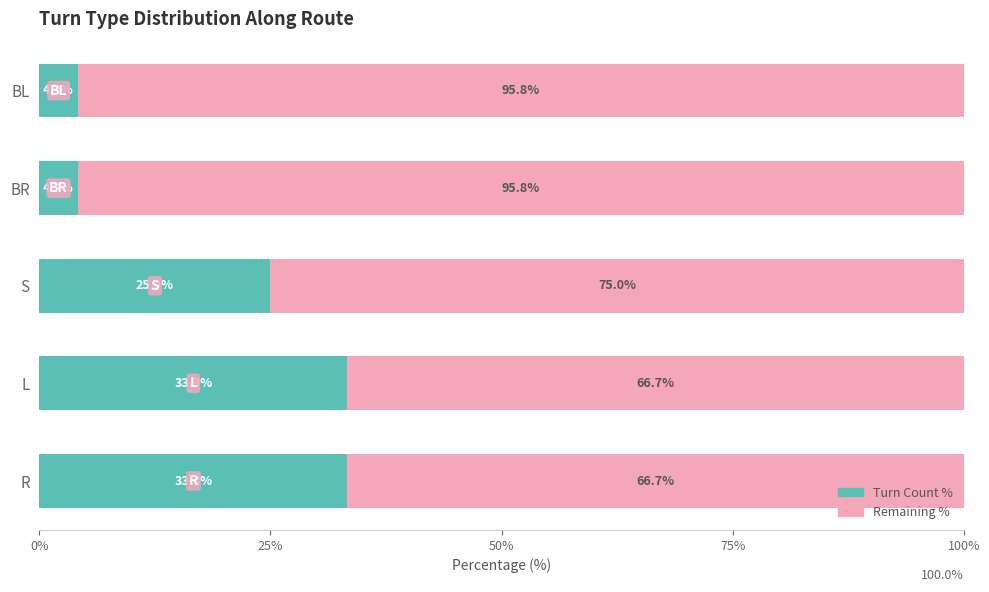

What is the total value across all series at R?

100.0